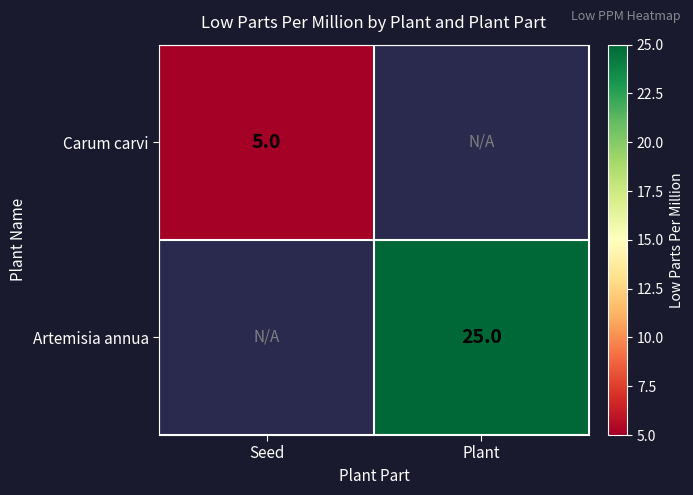

True or false: Carum carvi has a value of 8 at Seed.

False